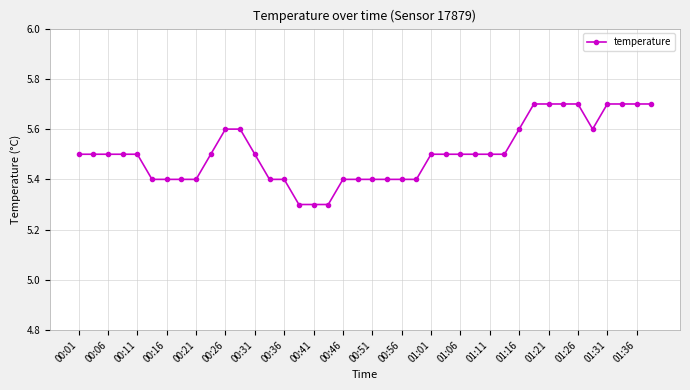

How many values are between 5 and 6?

40